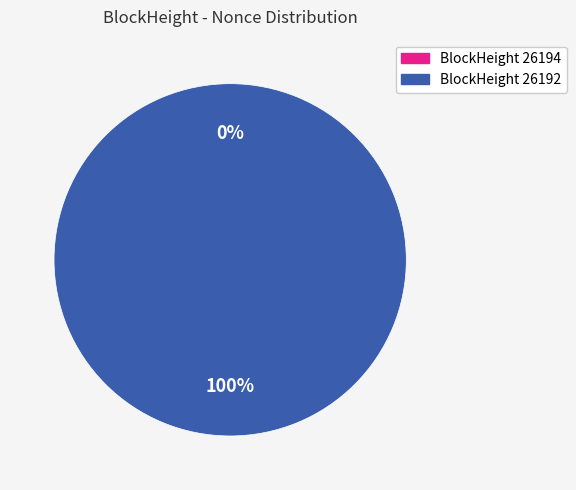

To the nearest percent, what portion does 26192 represent?

100%